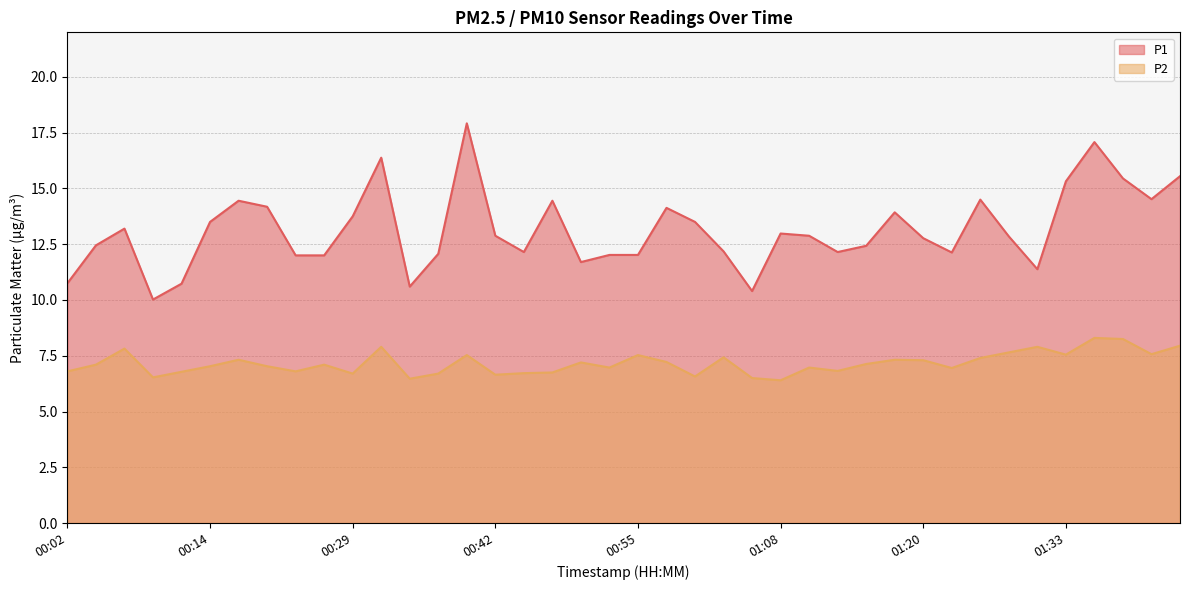

What is the minimum value for P1?

10.0